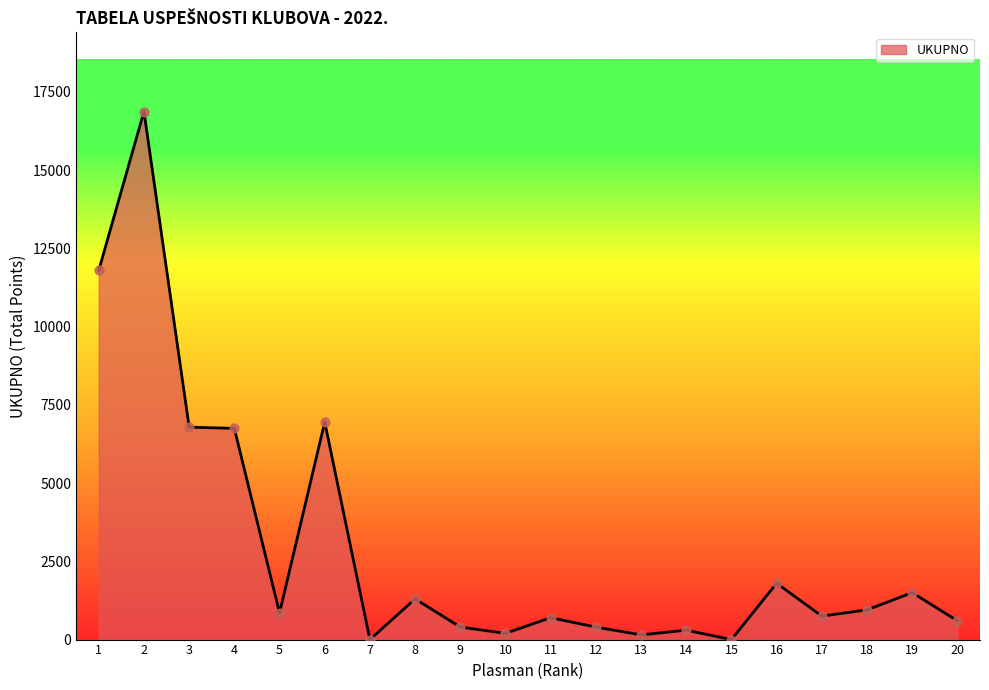

Between 13 and 5, which is larger?

5